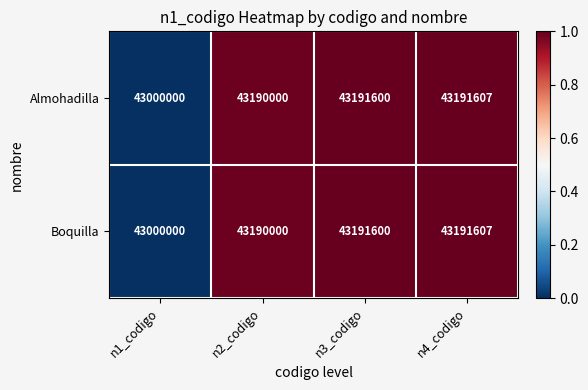

Rank the categories by Boquilla value from lowest to highest.

n1_codigo, n2_codigo, n3_codigo, n4_codigo